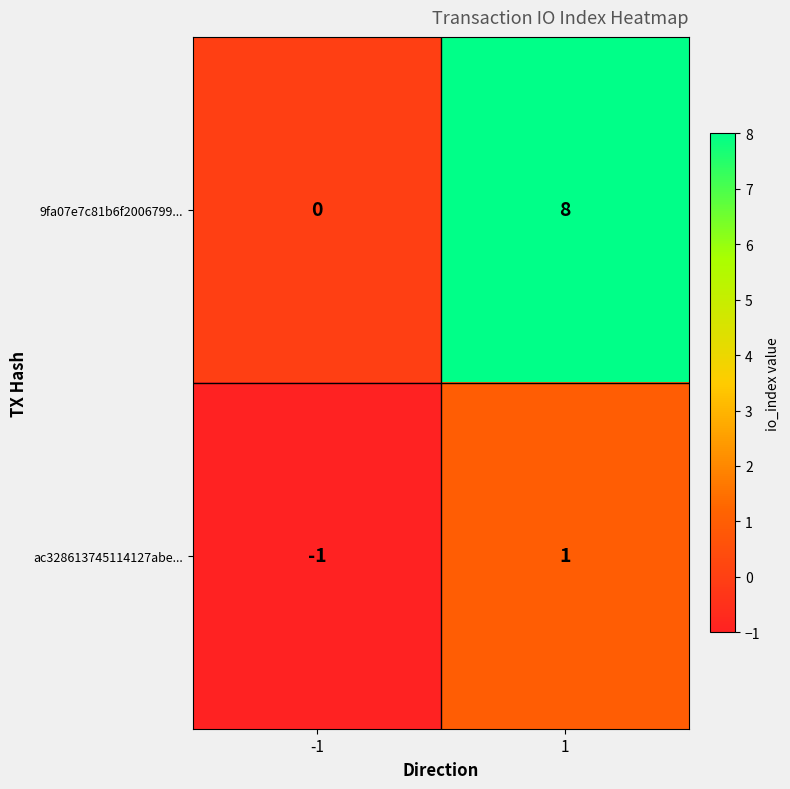

How many data points does each series have?

2